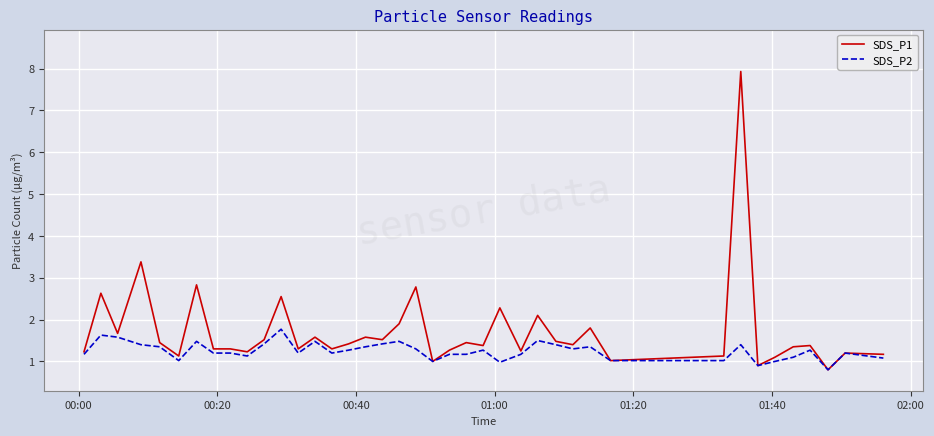

Rank the series by their average value, from highest to lowest.

SDS_P1, SDS_P2